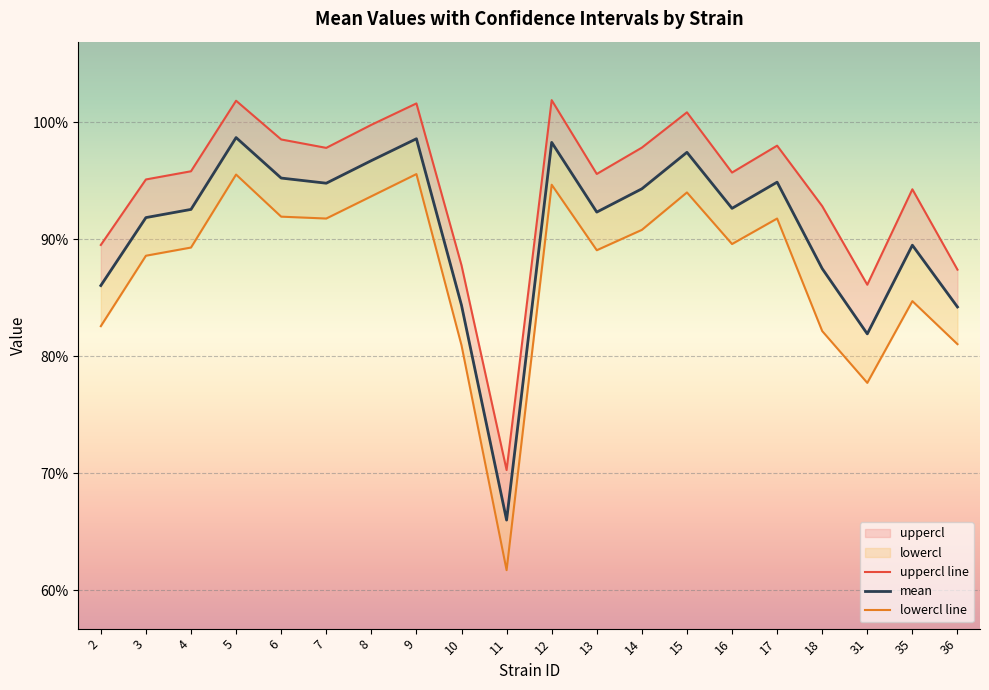

How many lowercl line values are between 0 and 1?

20